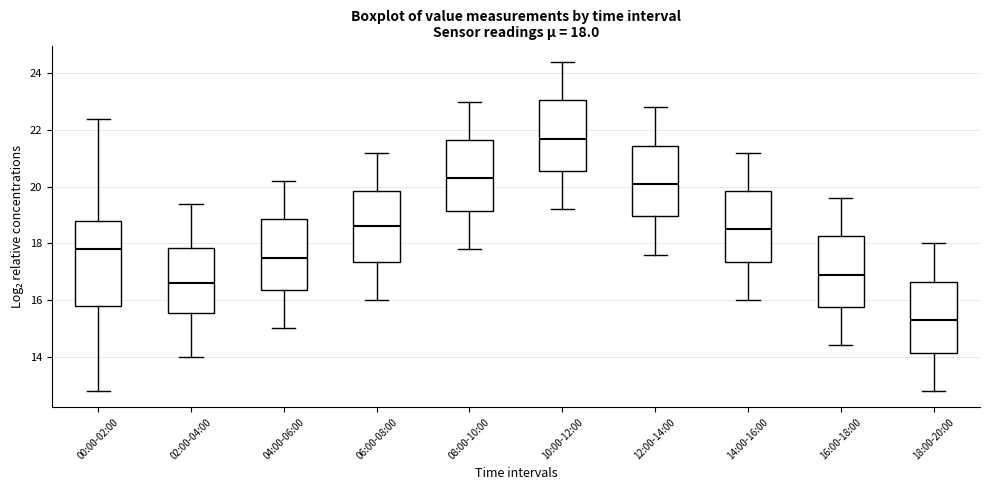

Which box's median line is the lowest?

18:00-20:00